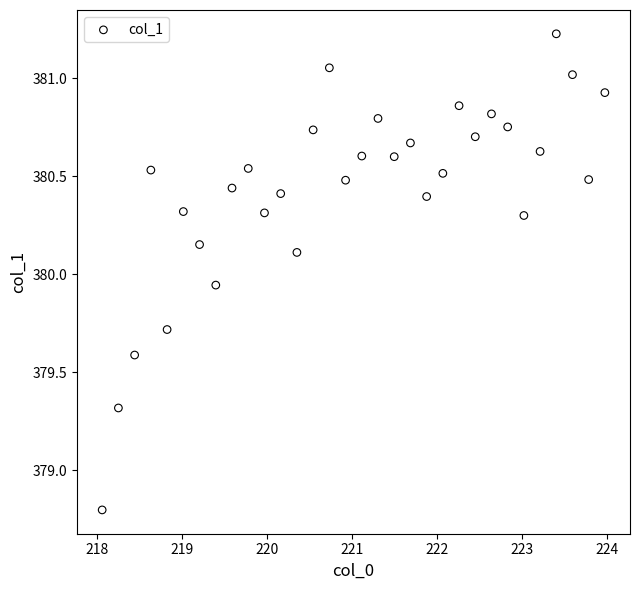

What is the range of Y values (max minus min)?

2.4